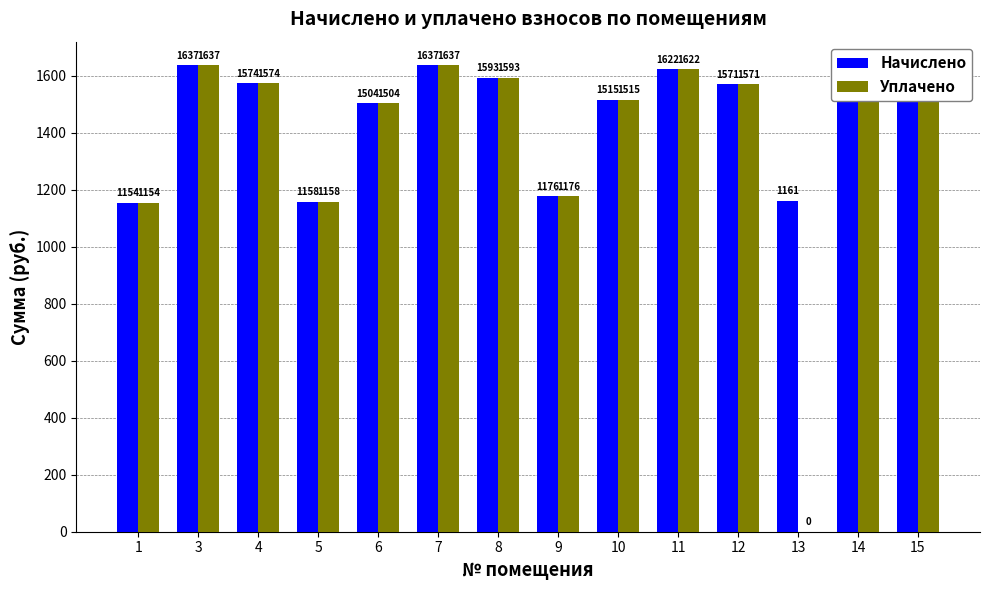

Which series has the largest total across all categories?

Начислено